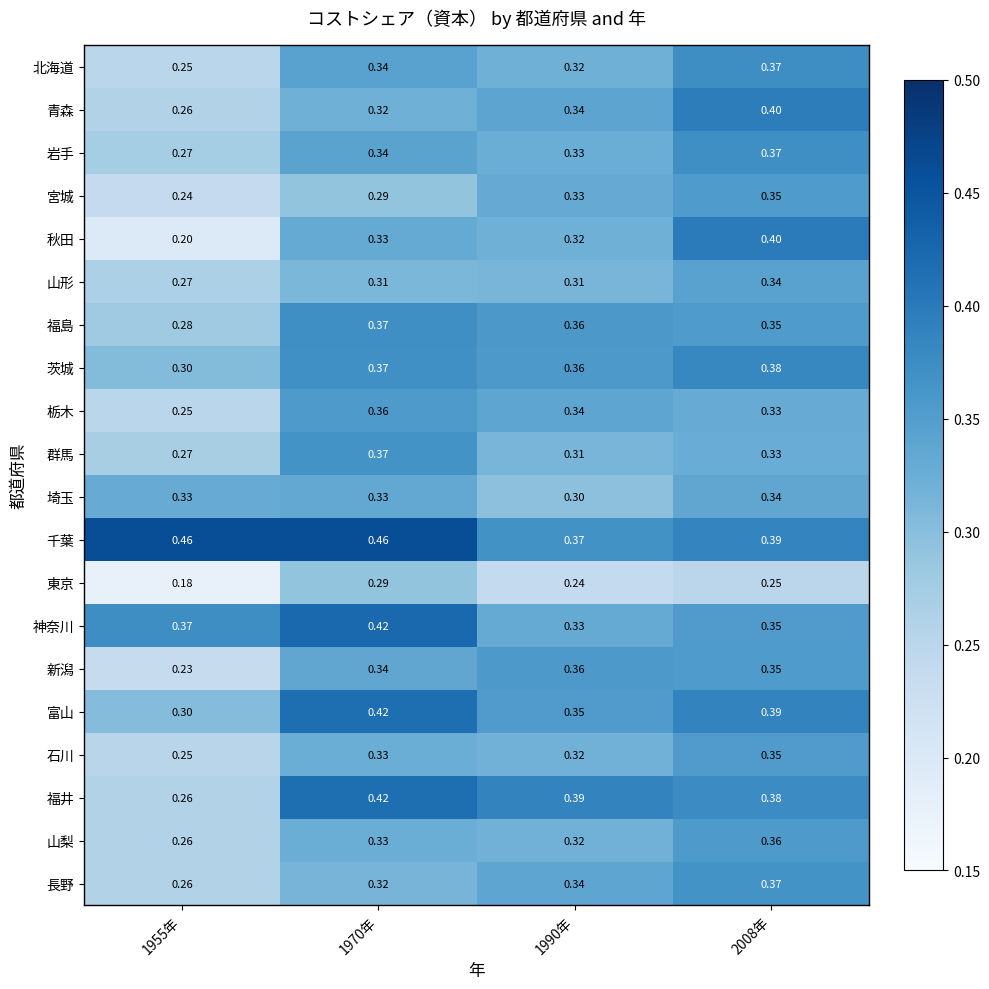

Which series changed the most between 1955年 and 2008年?

秋田